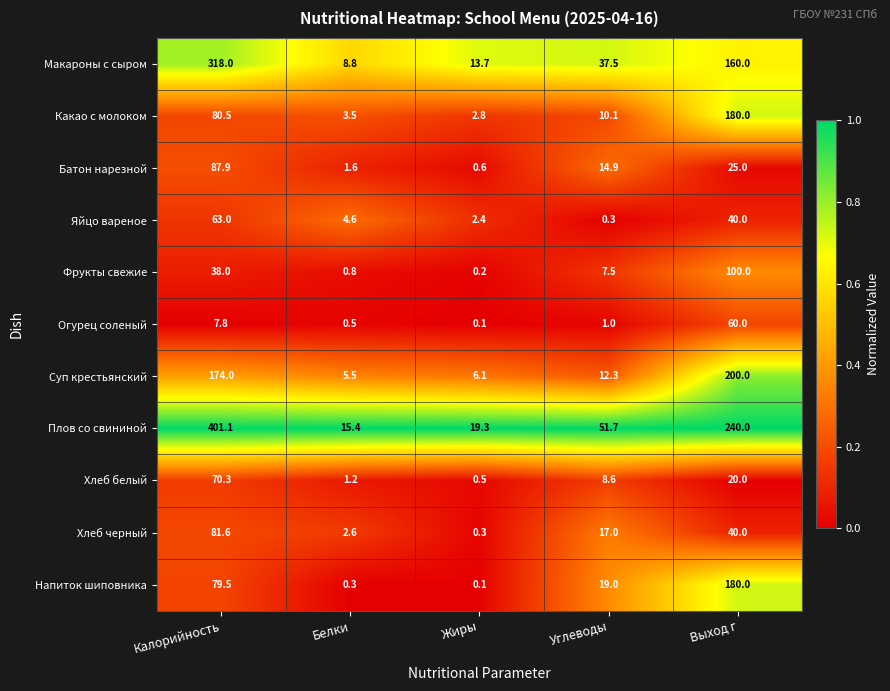

At which label does Плов со свининой first exceed 51?

Калорийность